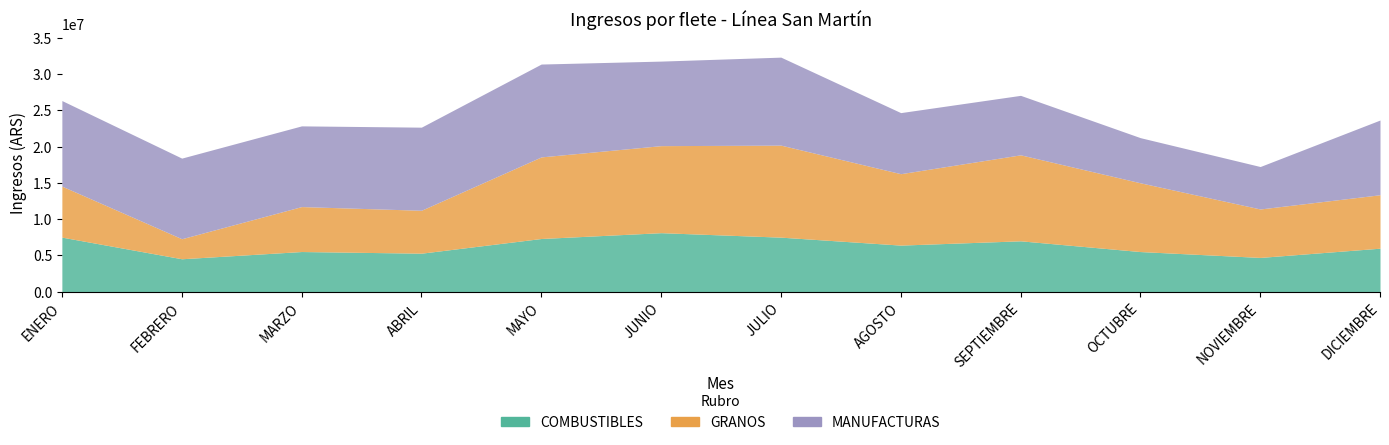

What is the label of the 3rd point from the left?

MARZO